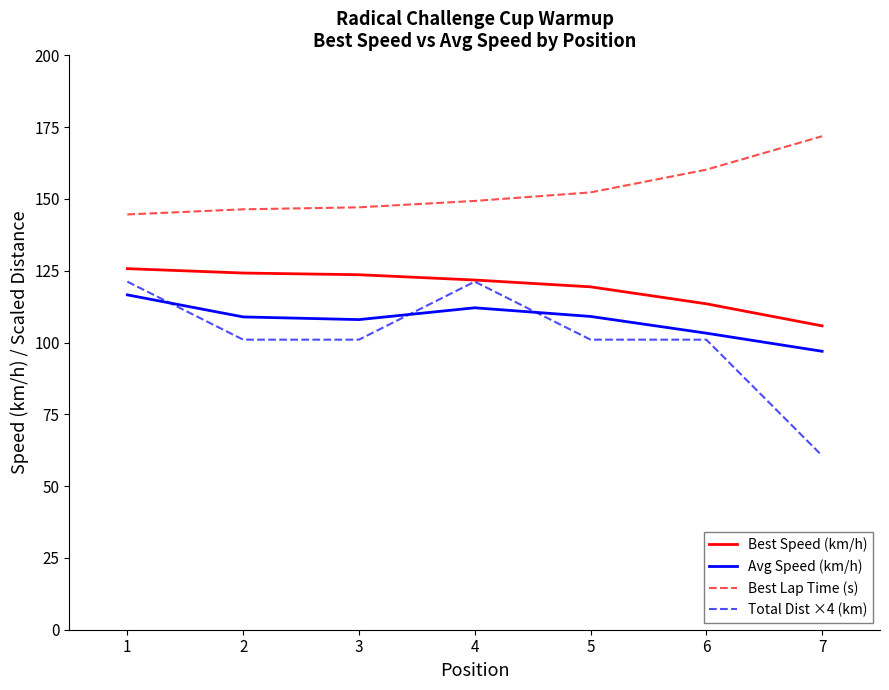

Which series has the largest total across all categories?

Best Lap Time (s)